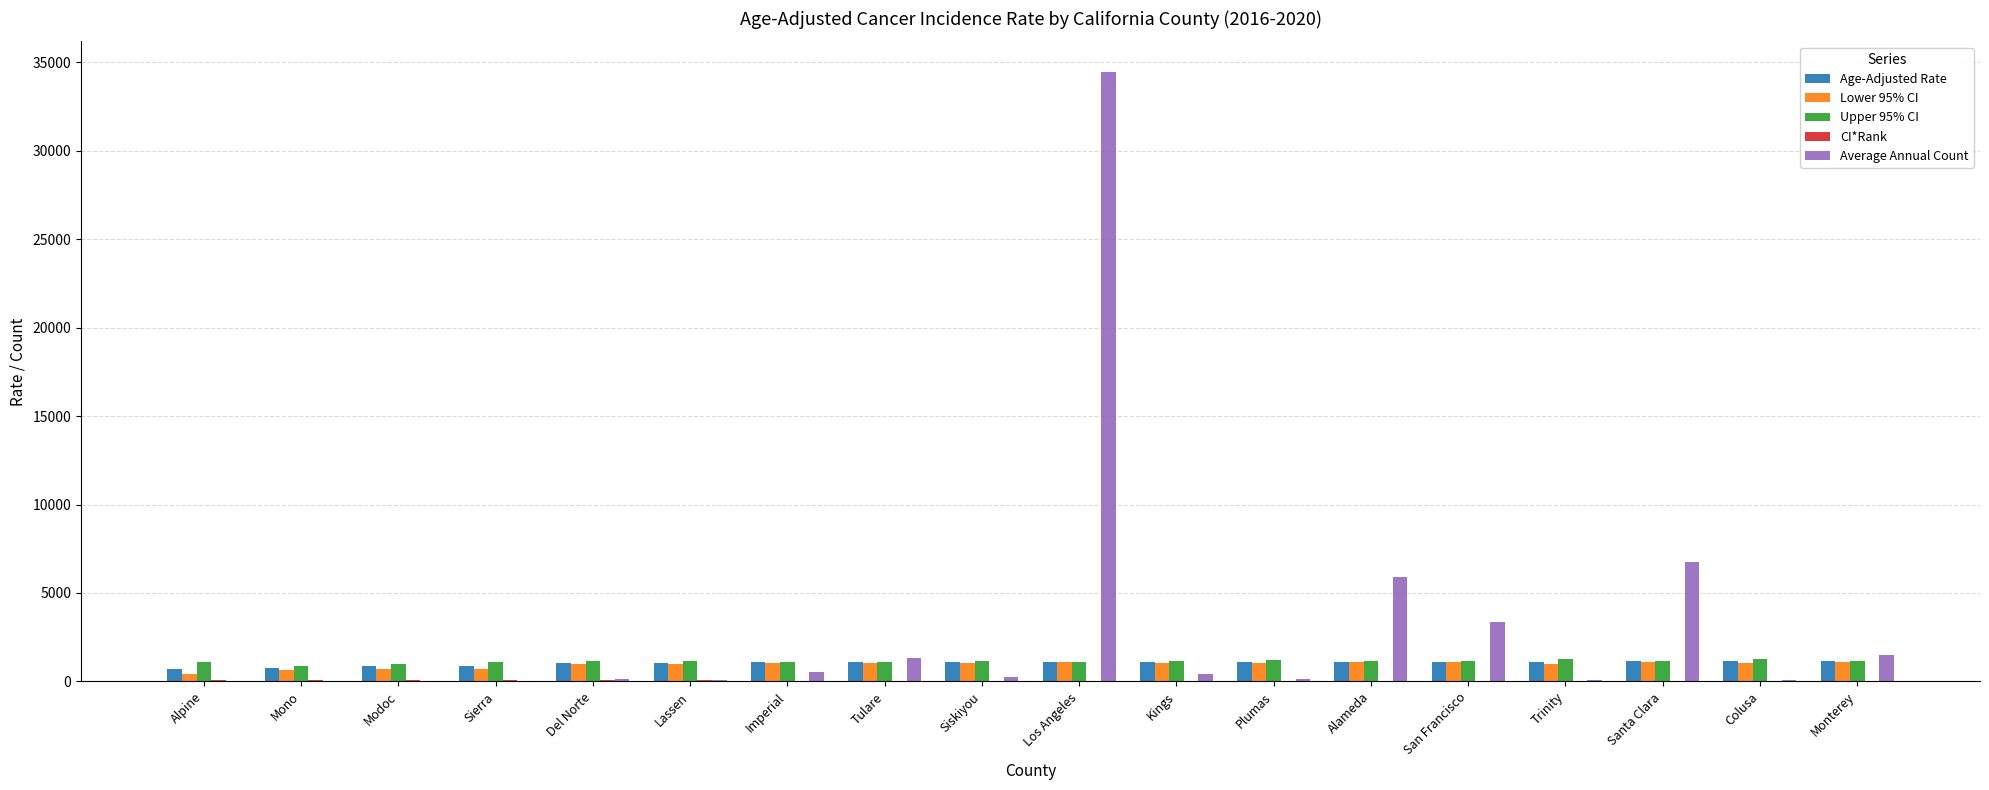

At which category does the chart reach its peak across all series?

Los Angeles